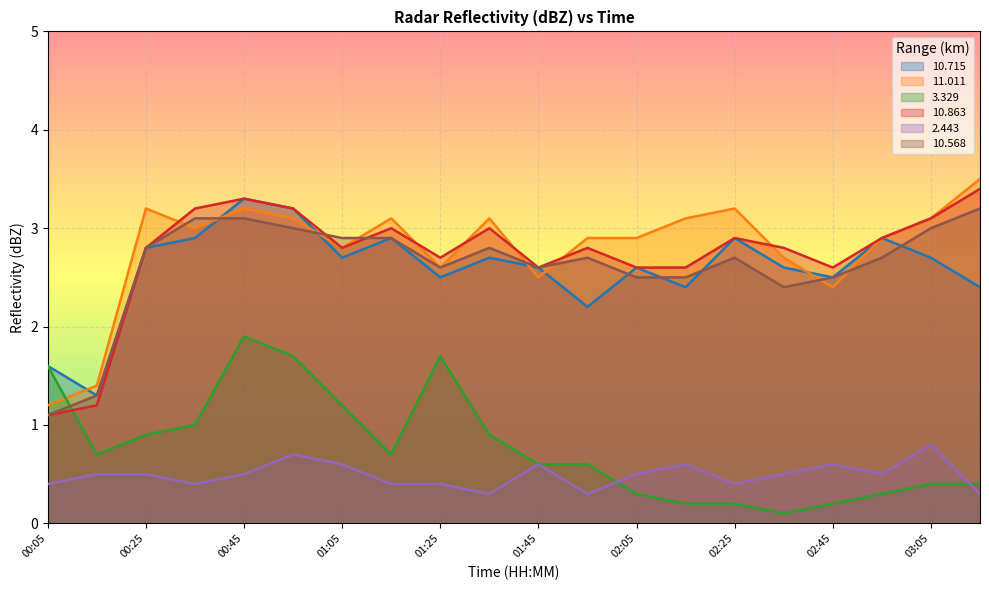

How many lines are shown in the chart?

6